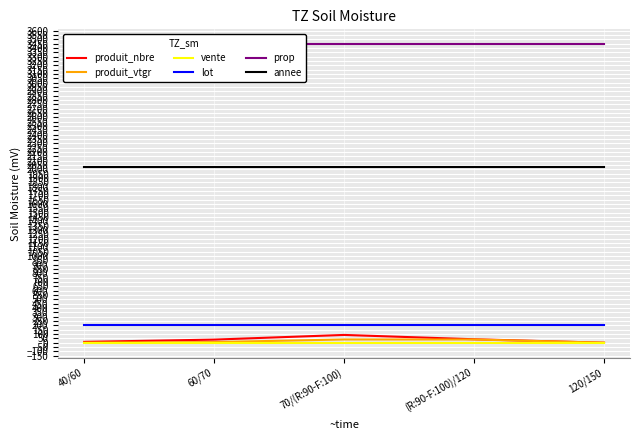

True or false: vente has a value of 2.0 at (R:90-F:100)/120.

True